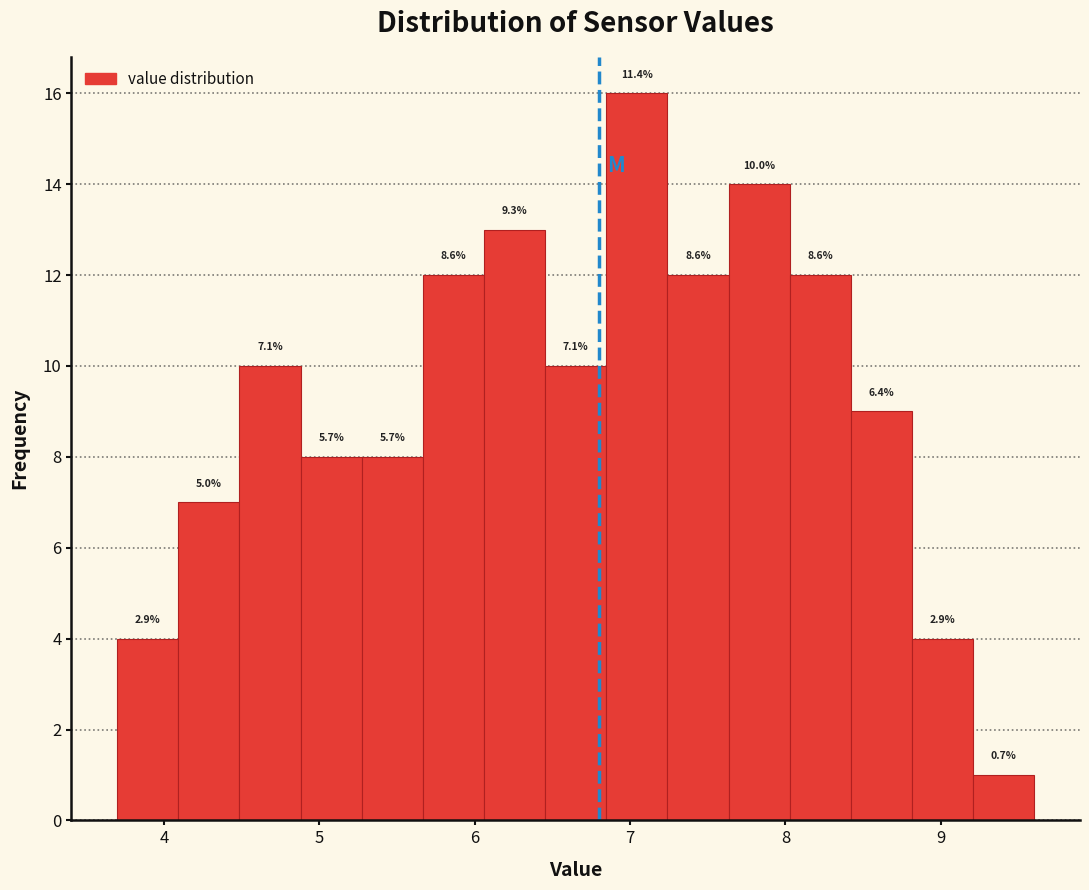

Read against the x-axis, roughly where is the centre of the tallest bar?

7.0